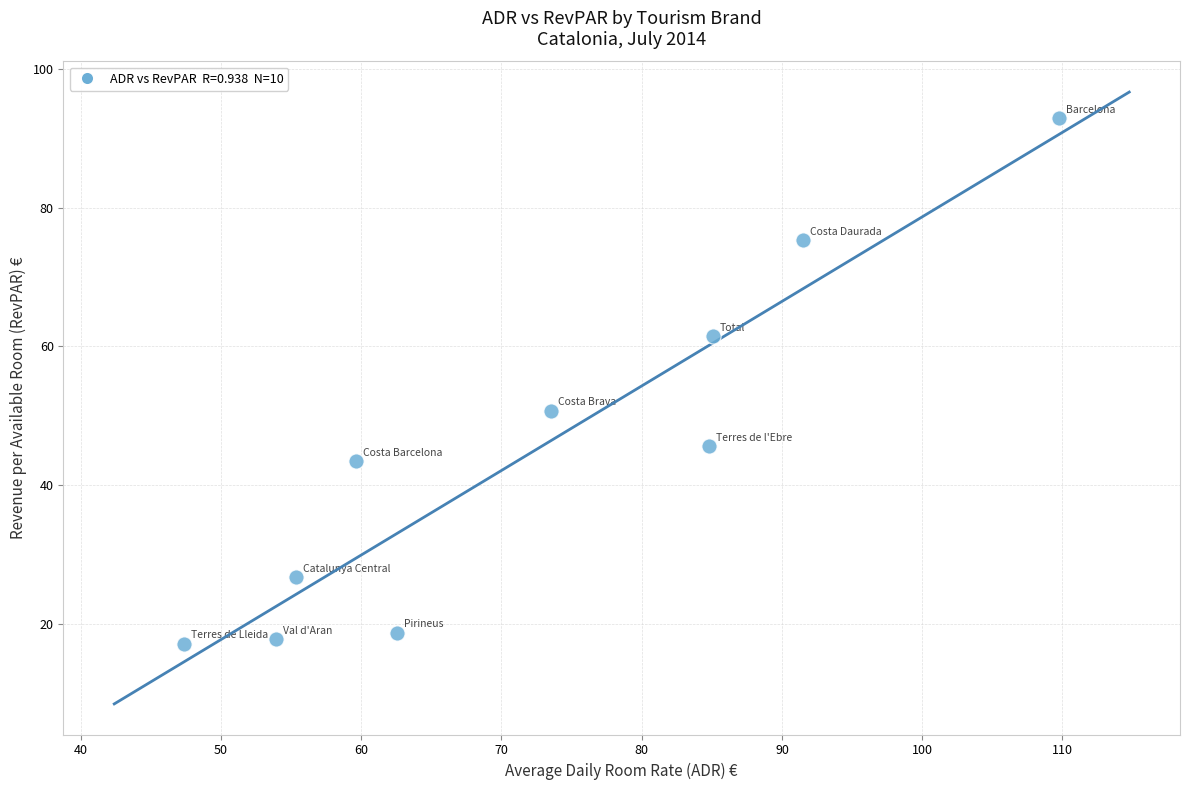

What is the range of Y values (max minus min)?

75.6